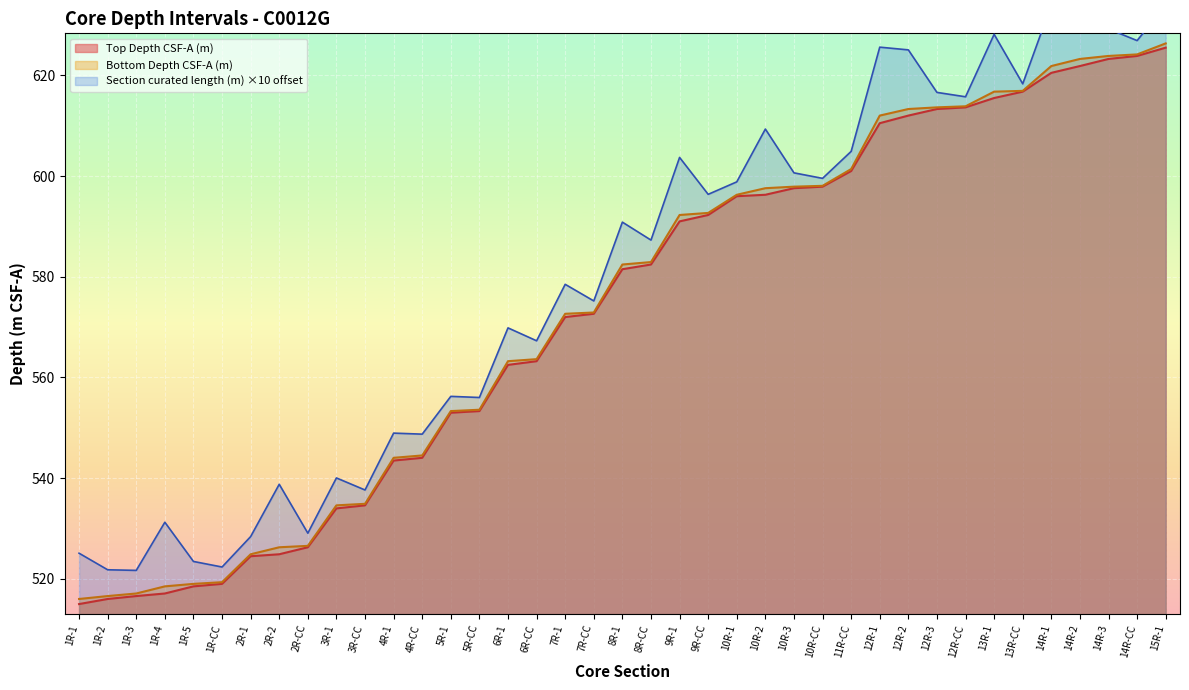

What is the greatest value displayed?

626.3